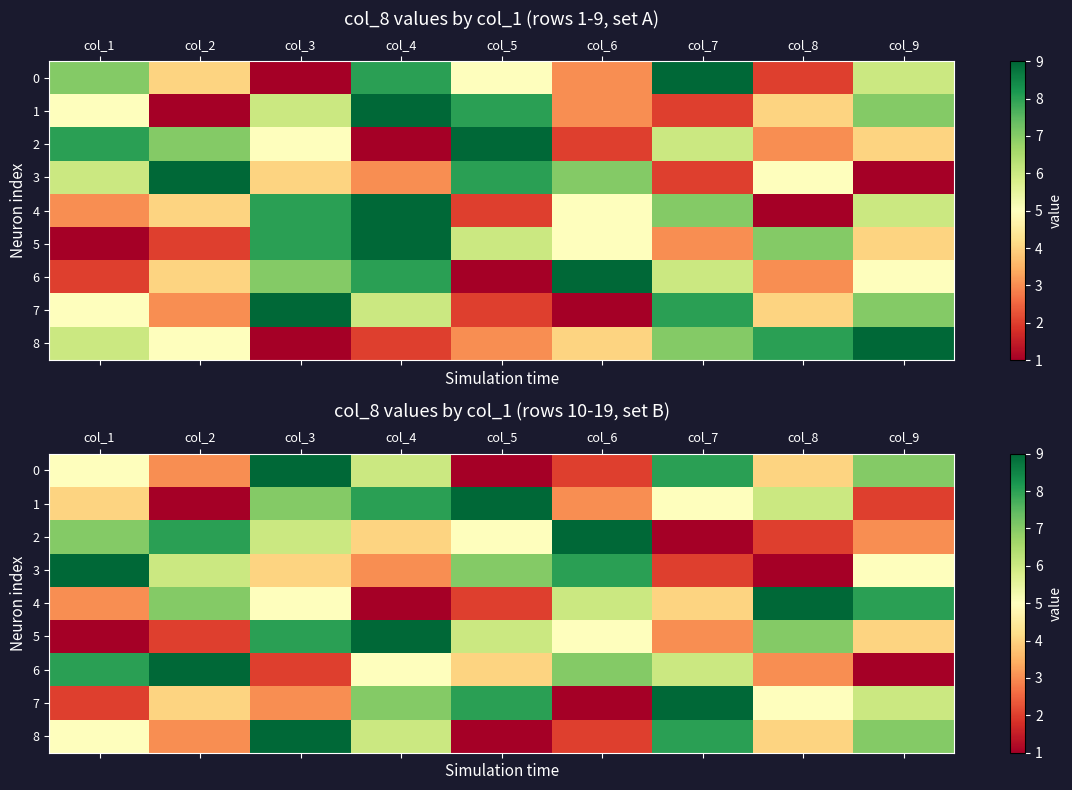

Which category has the lowest value across all series?

col_5